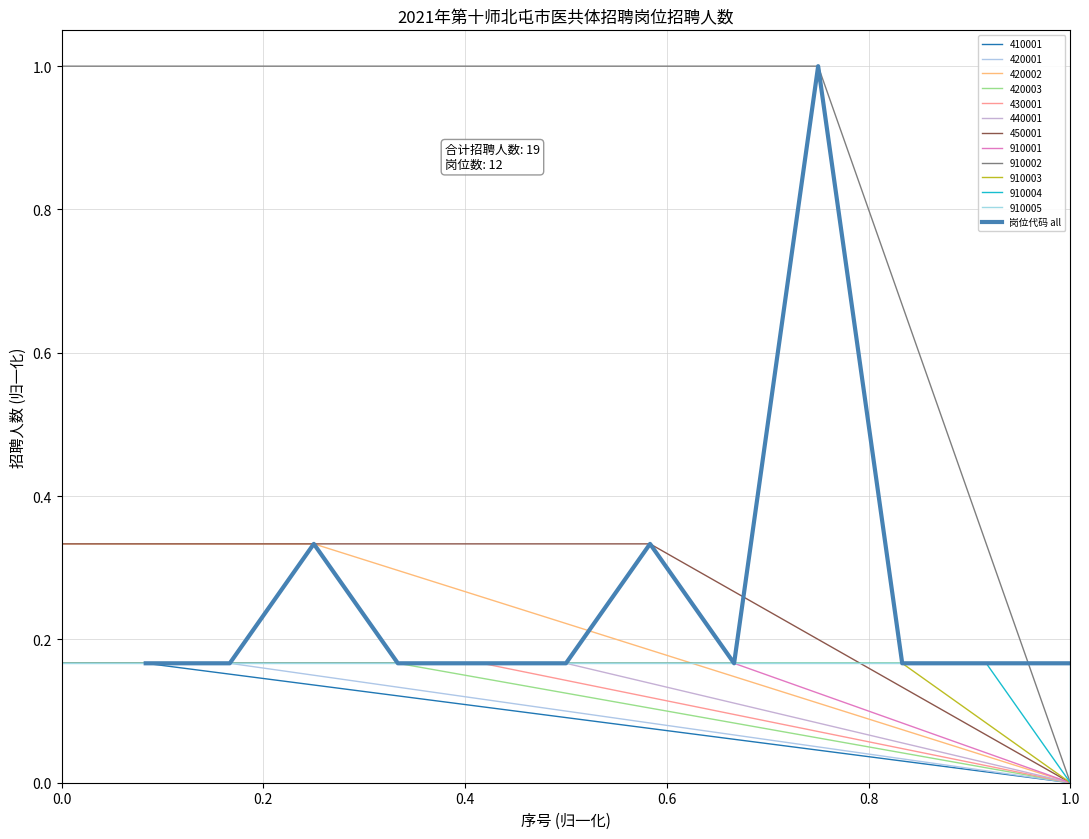

What is the maximum value for 岗位代码 all?

1.0